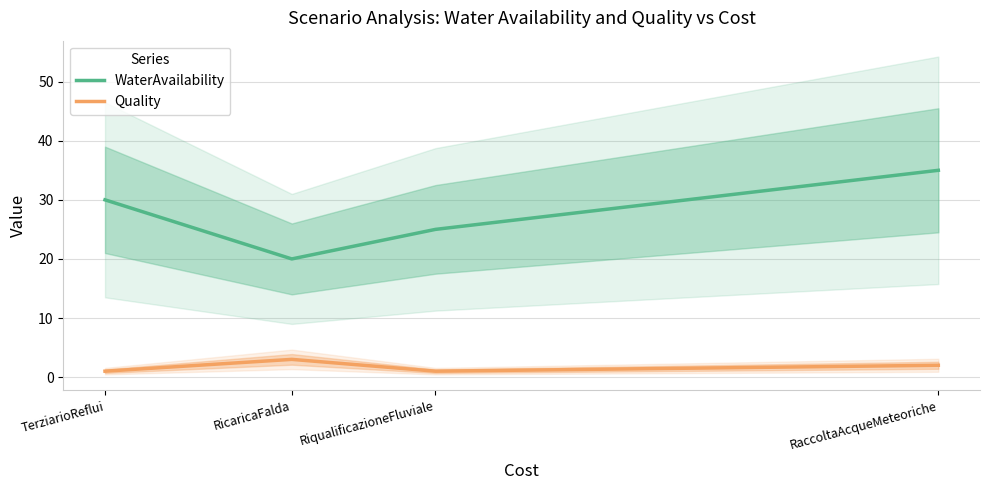

How many values in the WaterAvailability series are below 30?

2